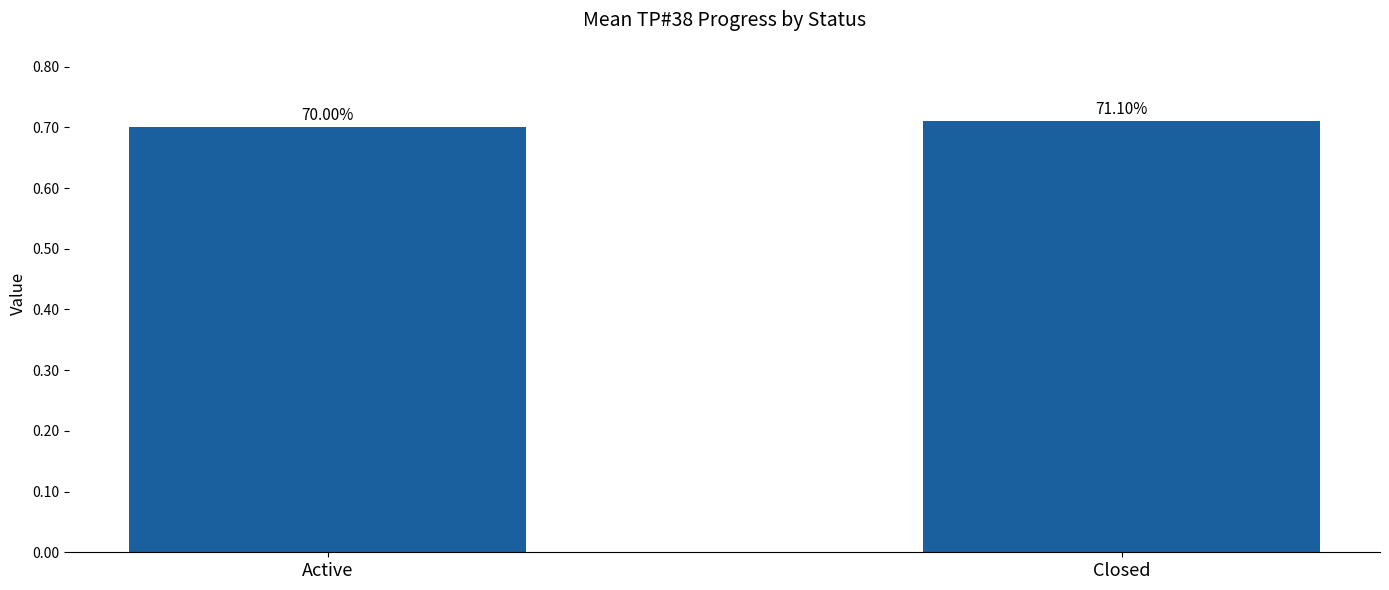

What position from the right is Closed?

1